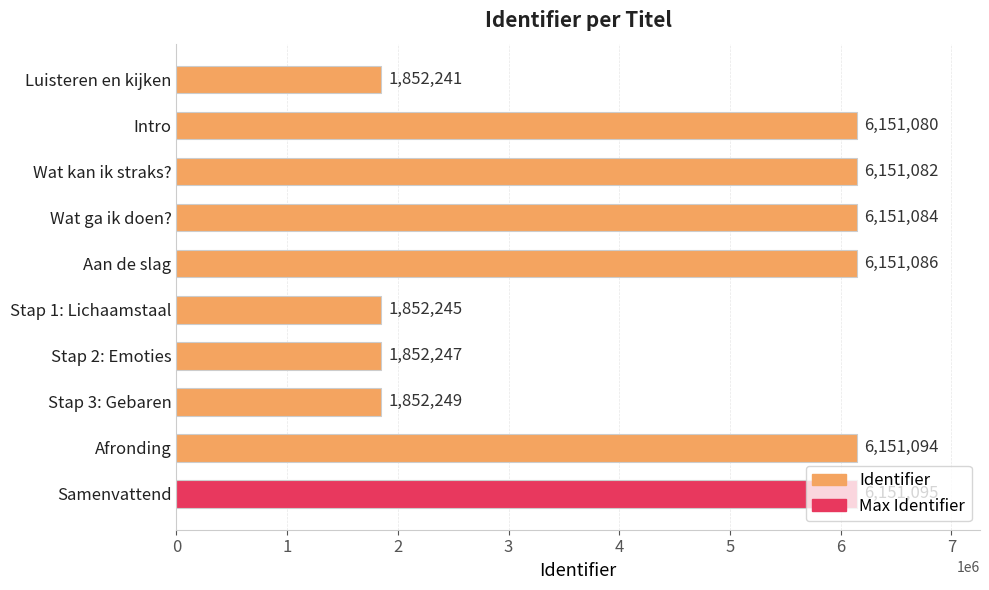

What value does the data have at Wat kan ik straks??

6151082